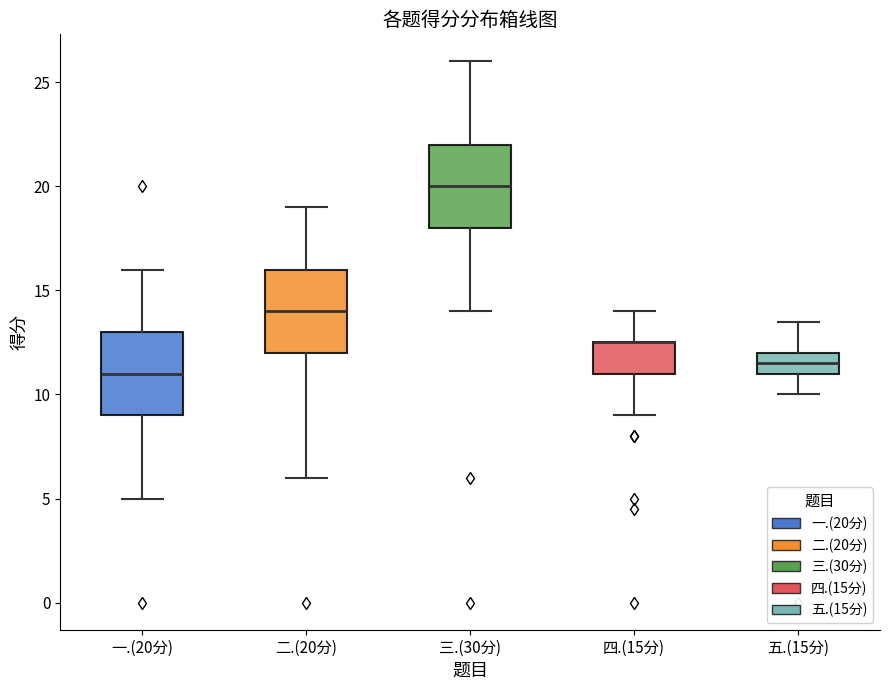

Reading left to right, read every box against the y-axis: the position of its median line, the range the box covers, and the ends of its whiskers. The values are not printed on the chart, so give them approximately, as read against the axis.

一.(20分): median 11.0, box 9.0 to 13.0, whiskers 5.0 to 16.0
二.(20分): median 14.0, box 12.0 to 16.0, whiskers 6.0 to 19.0
三.(30分): median 20.0, box 18.0 to 22.0, whiskers 14.0 to 26.0
四.(15分): median 12.5 (drawn on the box's upper edge), box 11.0 to 12.5, whiskers 9.0 to 14.0
五.(15分): median 11.5, box 11.0 to 12.0, whiskers 10.0 to 13.5